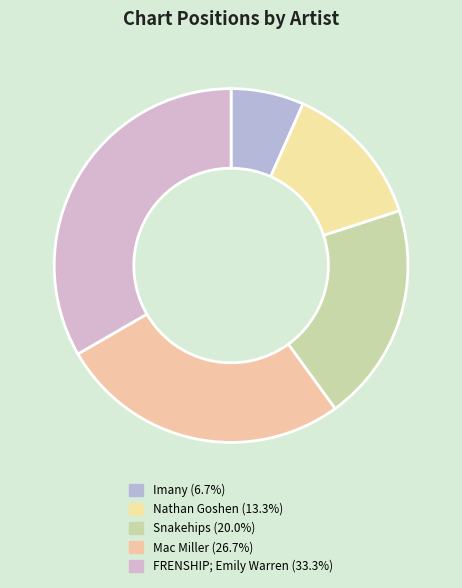

What portion of the pie excludes Snakehips?

80.0%